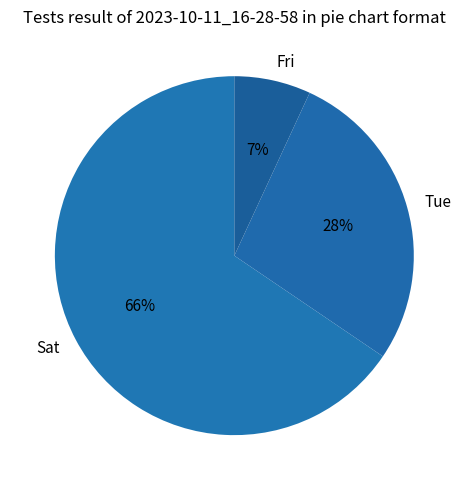

To the nearest percent, what is the difference between the Tue and Fri slice percentages?

21%